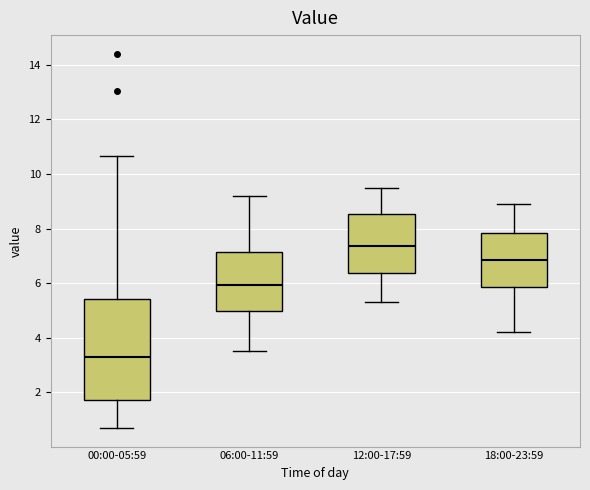

Which box is the tallest, from its lower edge to its upper edge?

00:00-05:59